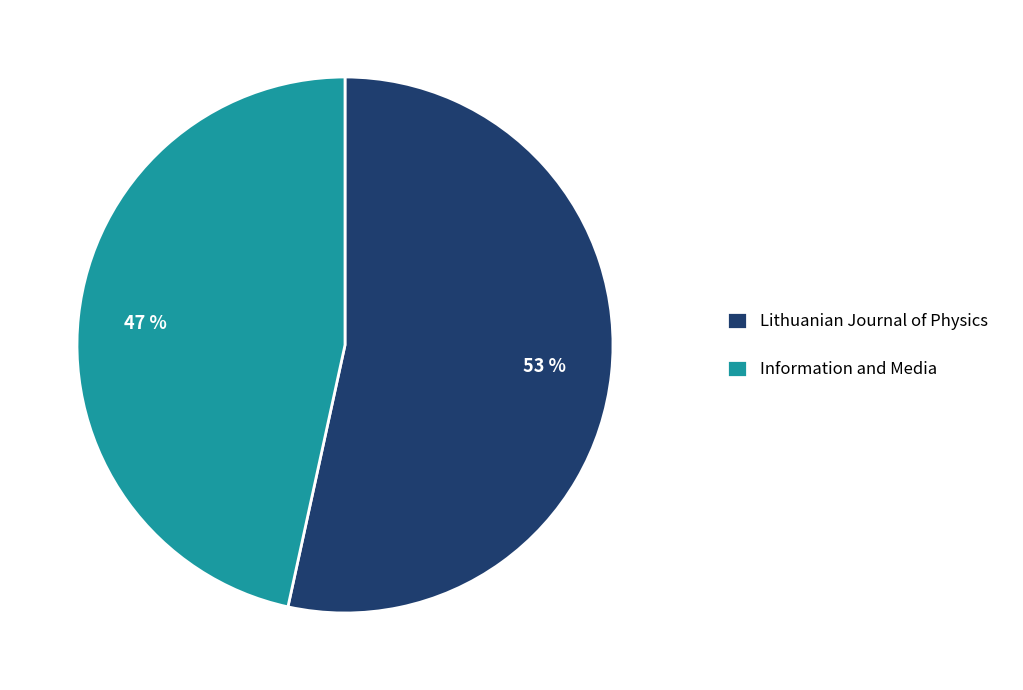

To the nearest percent, what percentage of the pie is Lithuanian Journal of Physics?

53%